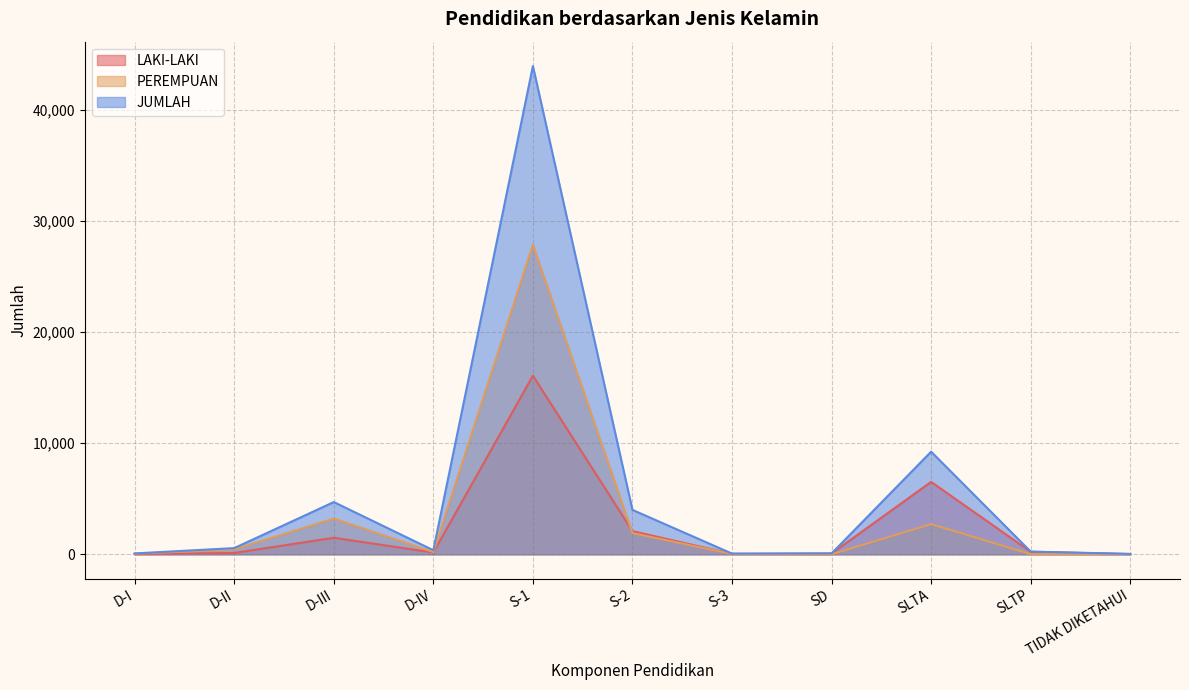

List the series in order of their peak value, lowest first.

LAKI-LAKI, PEREMPUAN, JUMLAH